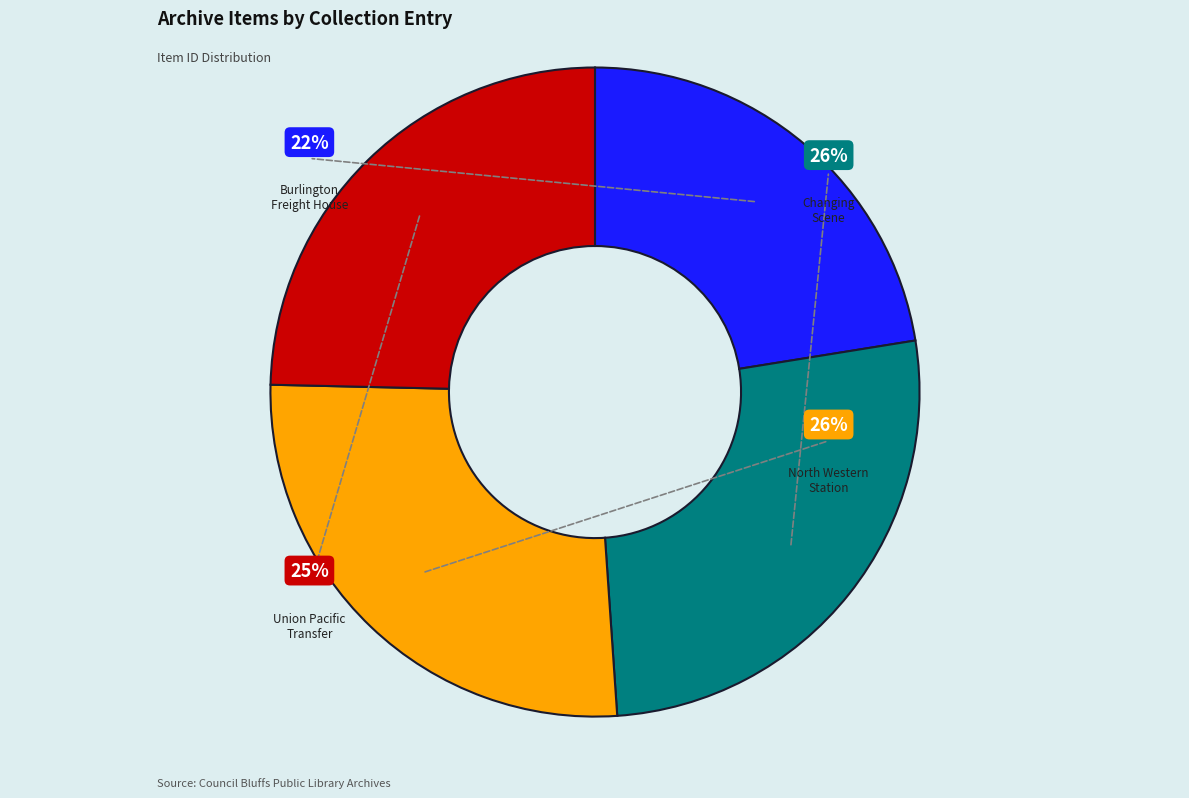

Combined, what portion of the pie is Council Bluffs Changing Scene (1954) and Union Pacific Transfer (1887)?

51.1%